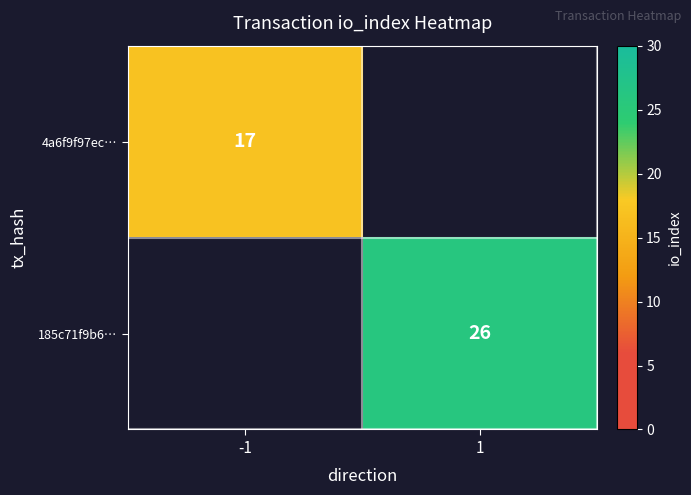

The value of 185c71f9b6… at 1 is 41.0. True or false?

False